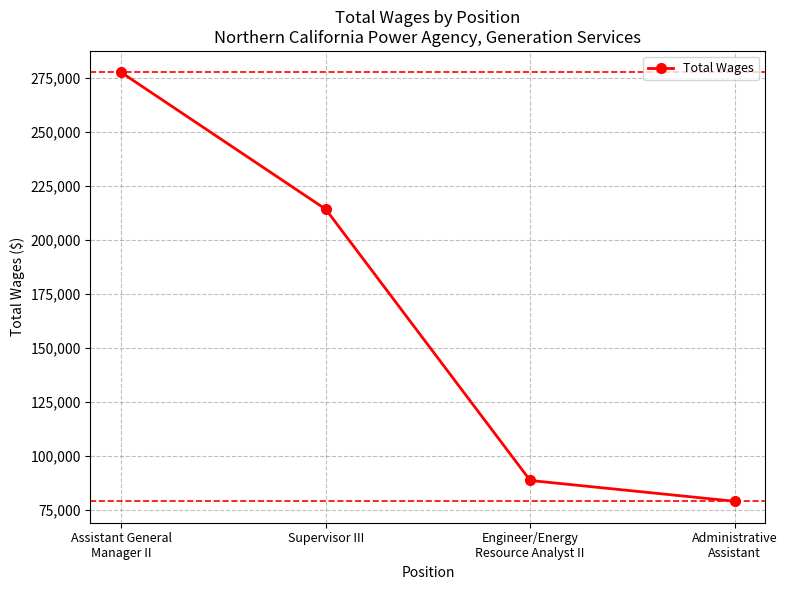

At which label does the data first exceed 214170?

Assistant General
Manager II